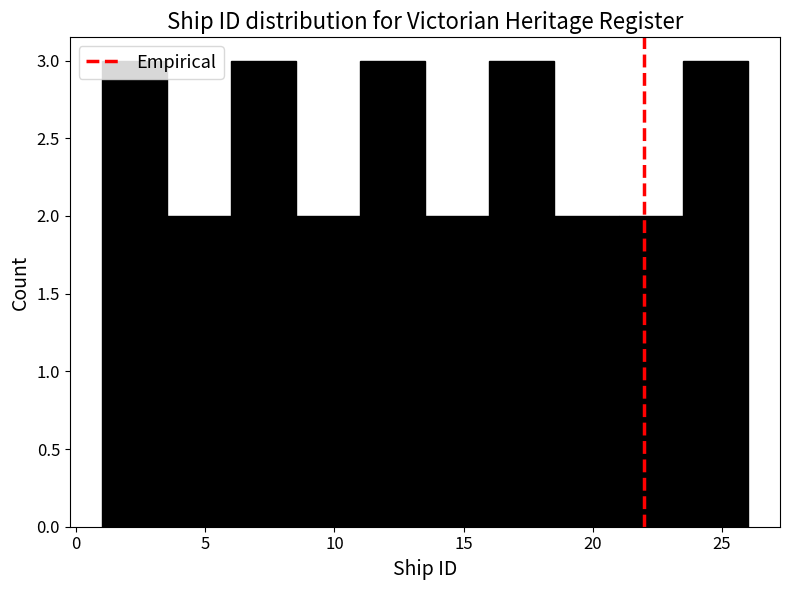

How tall is the bar that spans 13.5 to 16.0 on the x-axis? The values are not printed on the chart, so give them approximately, as read against the axis.

2